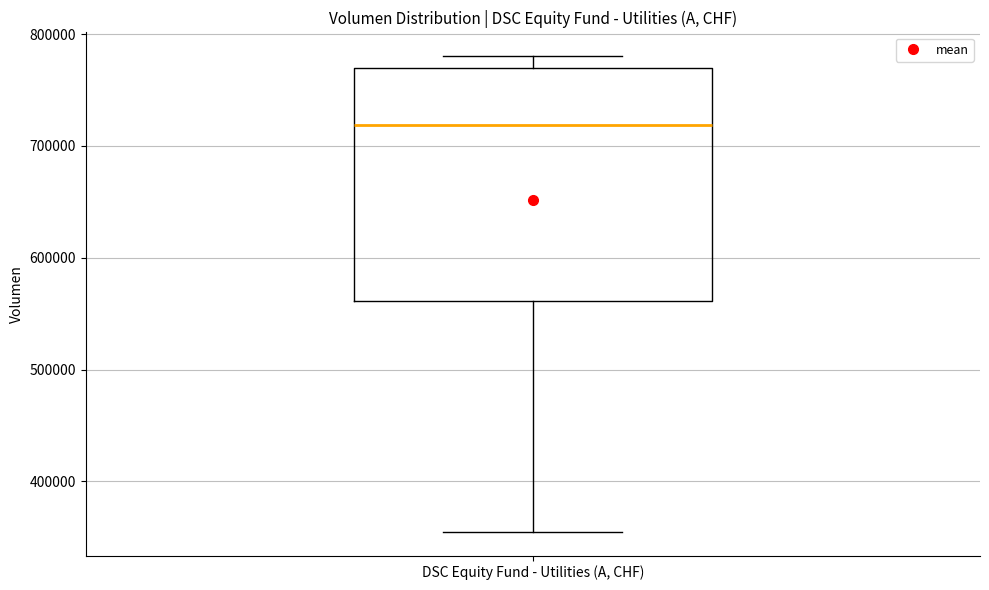

Where does the upper whisker of the box for DSC Equity Fund - Utilities (A, CHF) end on the y-axis? The values are not printed on the chart, so give them approximately, as read against the axis.

780000